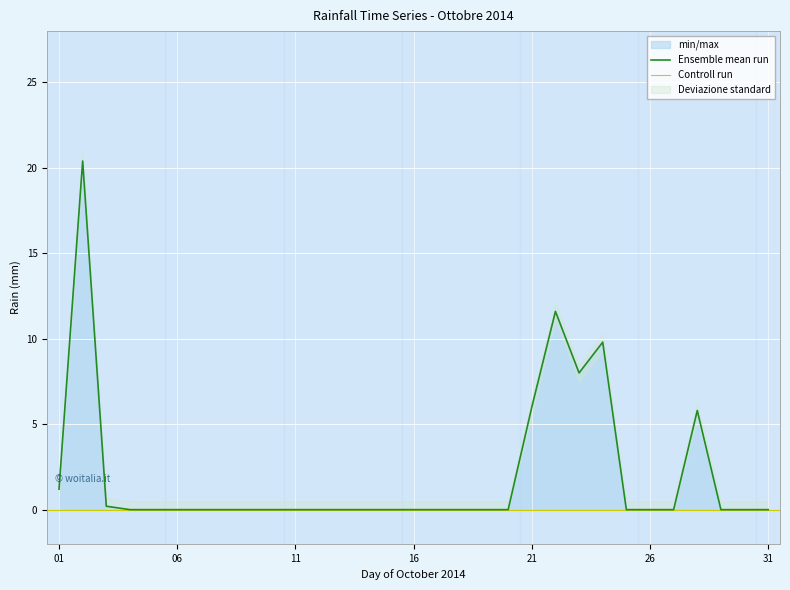

List the labels in order of value, largest first.

02, 22, 24, 23, 21, 28, 01, 03, 04, 05, 06, 07, 08, 09, 10, 11, 12, 13, 14, 15, 16, 17, 18, 19, 20, 25, 26, 27, 29, 30, 31